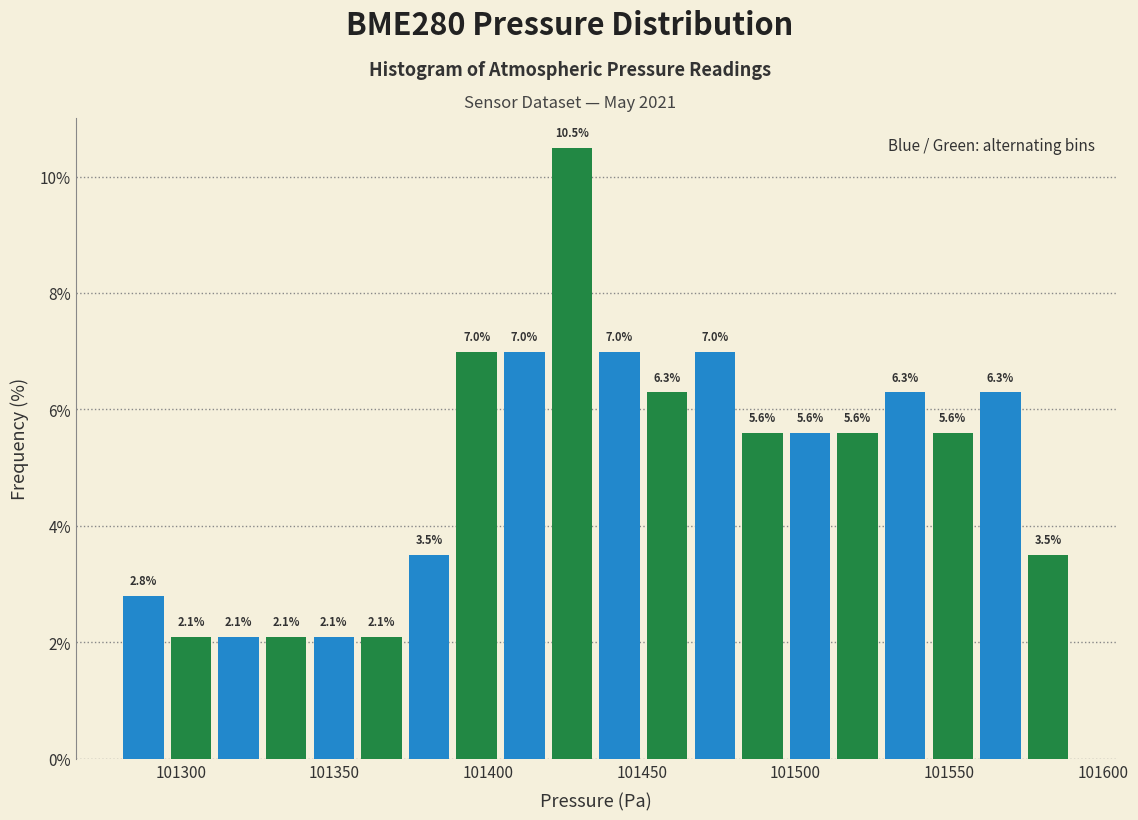

Read against the x-axis, roughly where is the centre of the tallest bar?

101425